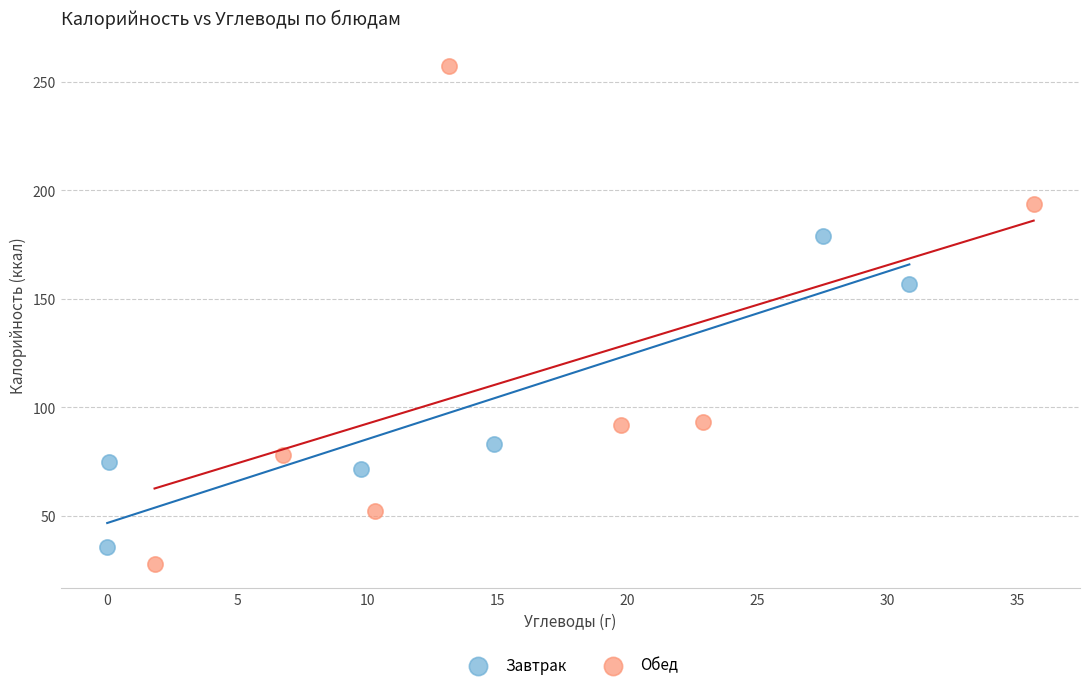

Which series has the widest spread of Y values?

Обед